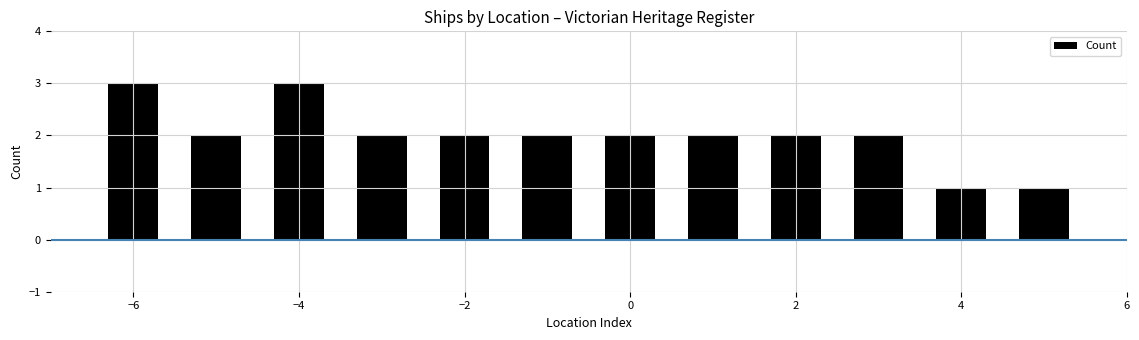

What is the sum of all values?

24